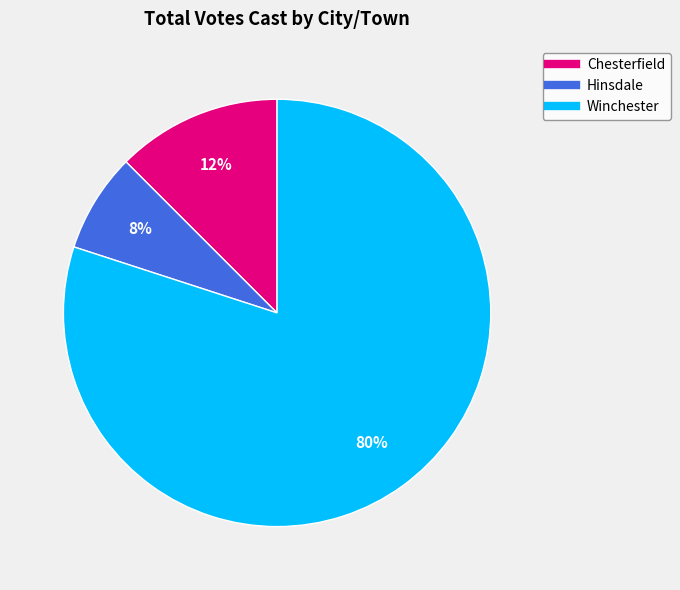

Which slice is the largest?

Winchester